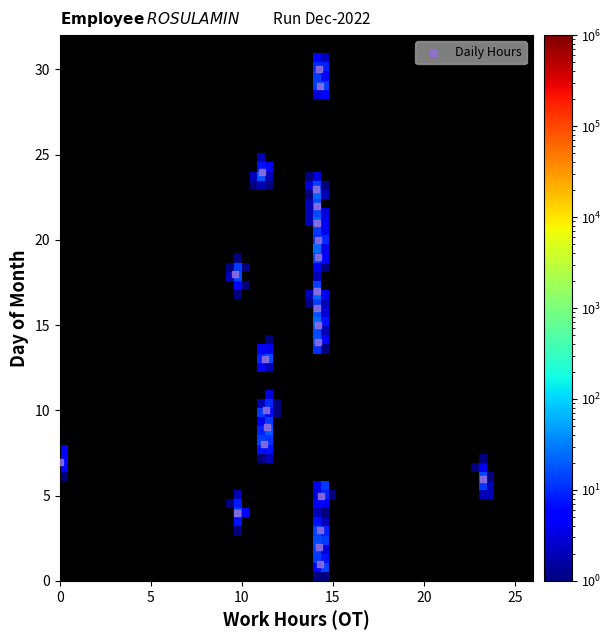

What is the range of Y values (max minus min)?

29